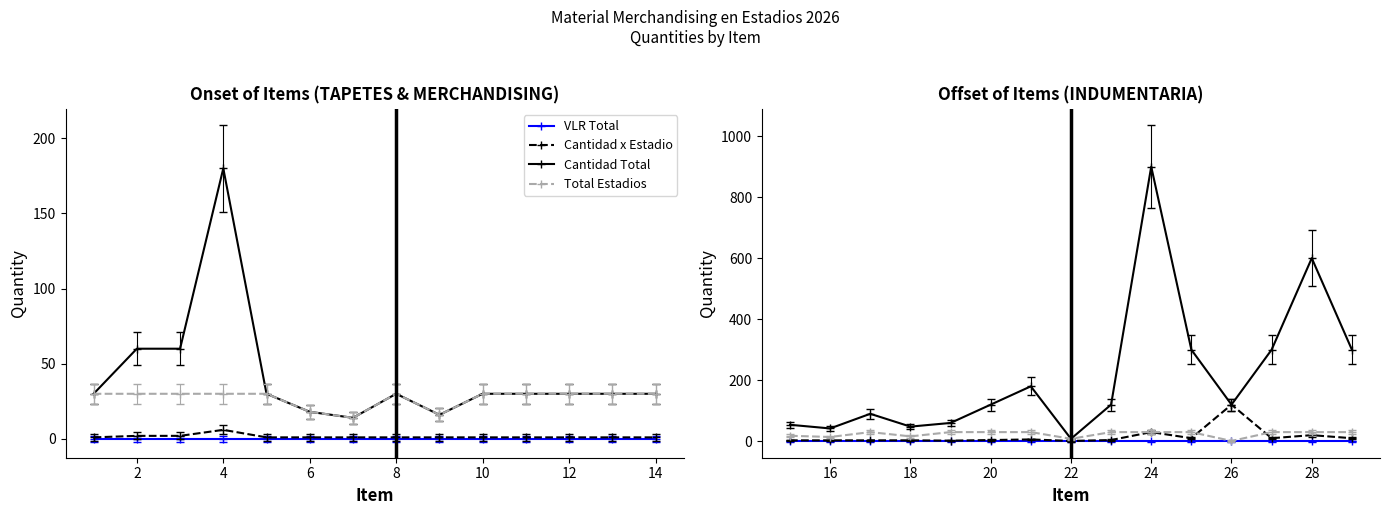

What is the difference between the maximum and minimum values in the Cantidad Total series?

892